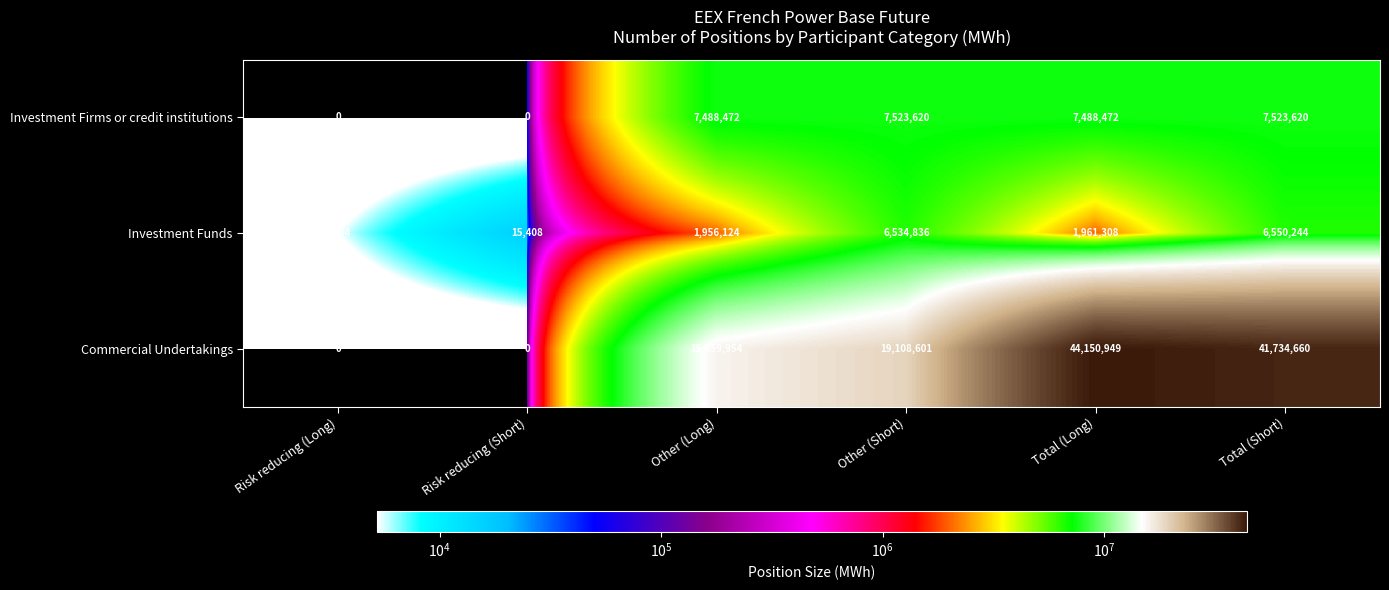

True or false: Investment Funds has a value of 5184 at Risk reducing (Long).

True